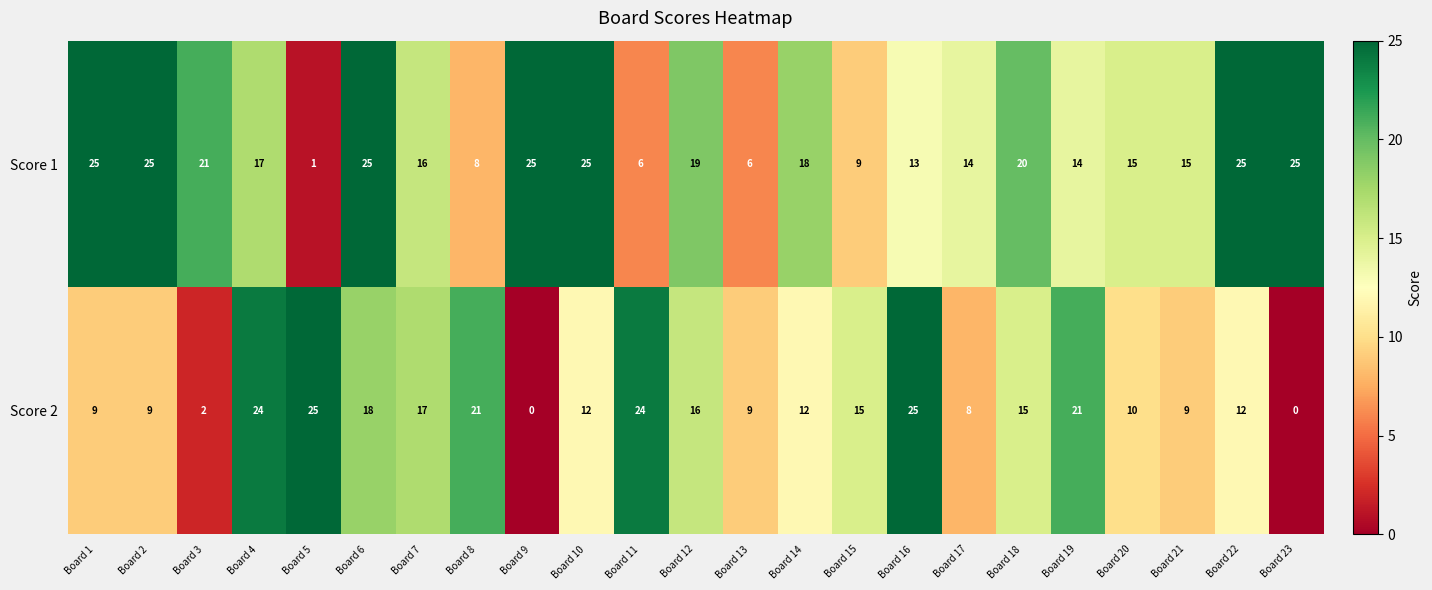

The Score 2 series shows 29 at Board 7. True or false?

False